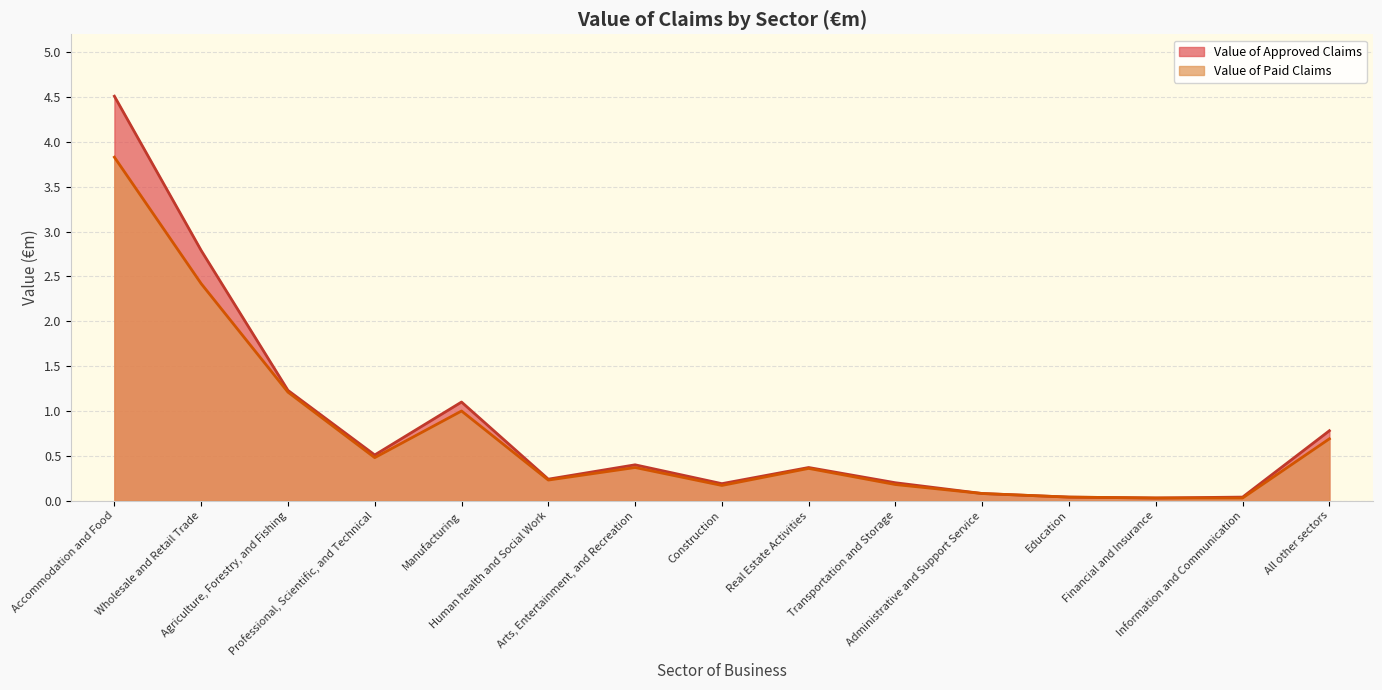

Reading left to right, list all the values displayed in this chart.

Value of Approved Claims (line): 4.5	2.8	1.2	0.5	1.1	0.2	0.4	0.2	0.4	0.2	0.1	0.0	0.0	0.0	0.8
Value of Paid Claims (line): 3.8	2.4	1.2	0.5	1.0	0.2	0.4	0.2	0.4	0.2	0.1	0.0	0.0	0.0	0.7